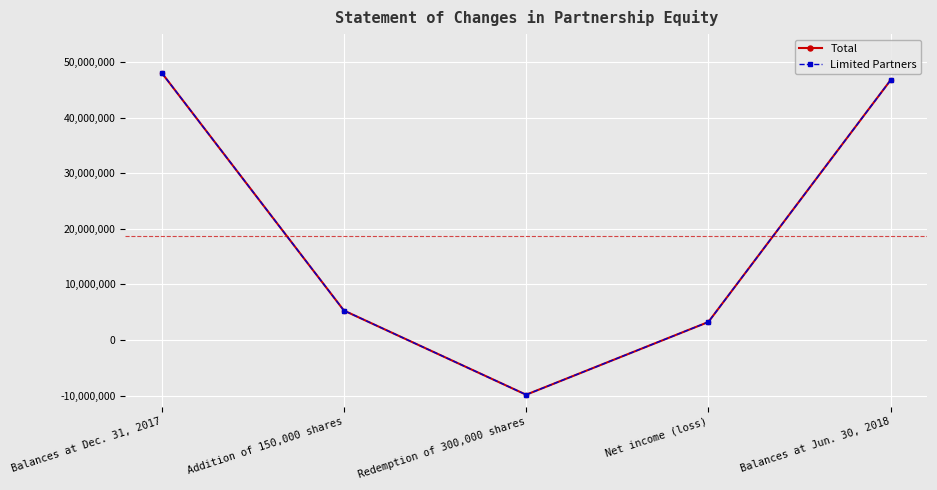

True or false: Total and Limited Partners intersect in this chart.

False